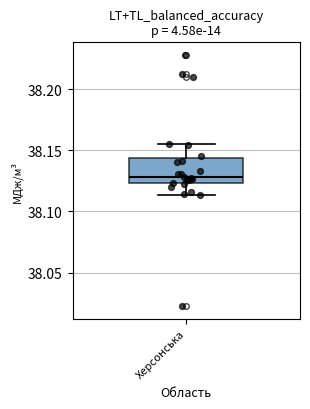

Transcribe this box plot: give where the median line is, the range the box spans, and where the two whiskers end, as read against the y-axis. The values are not printed on the chart, so give them approximately, as read against the axis.

median 38.130, box 38.125 to 38.145, whiskers 38.115 to 38.155